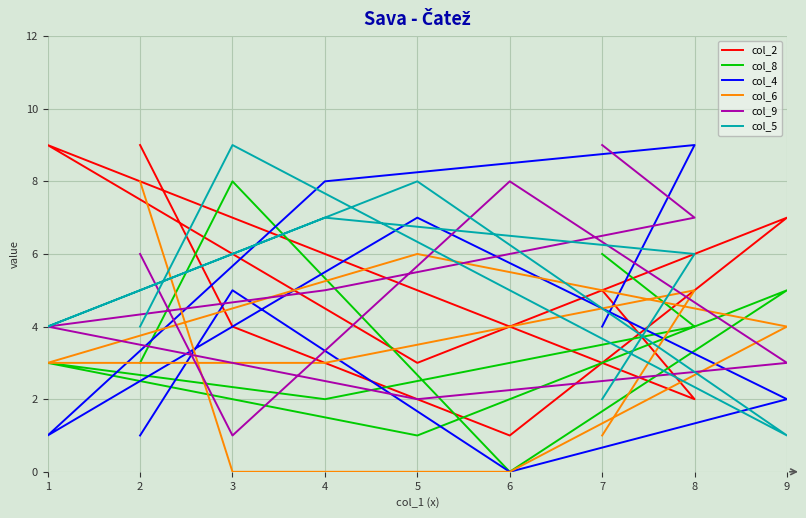

Where is the first local minimum for col_8?

6